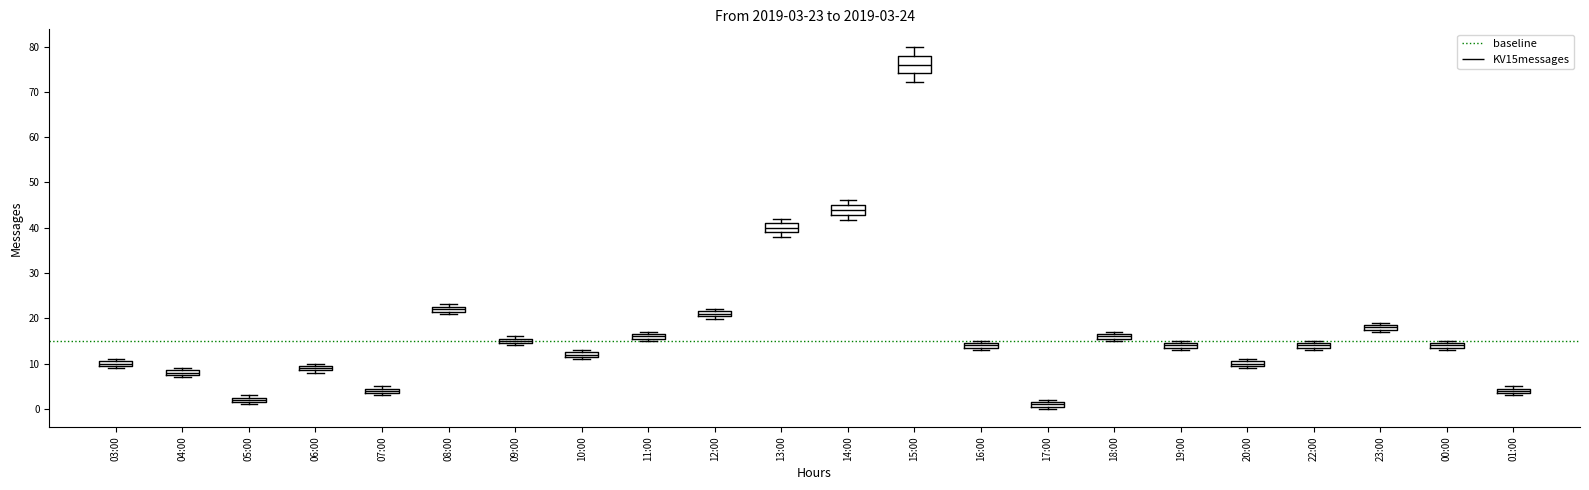

Which box has the highest median line?

15:00